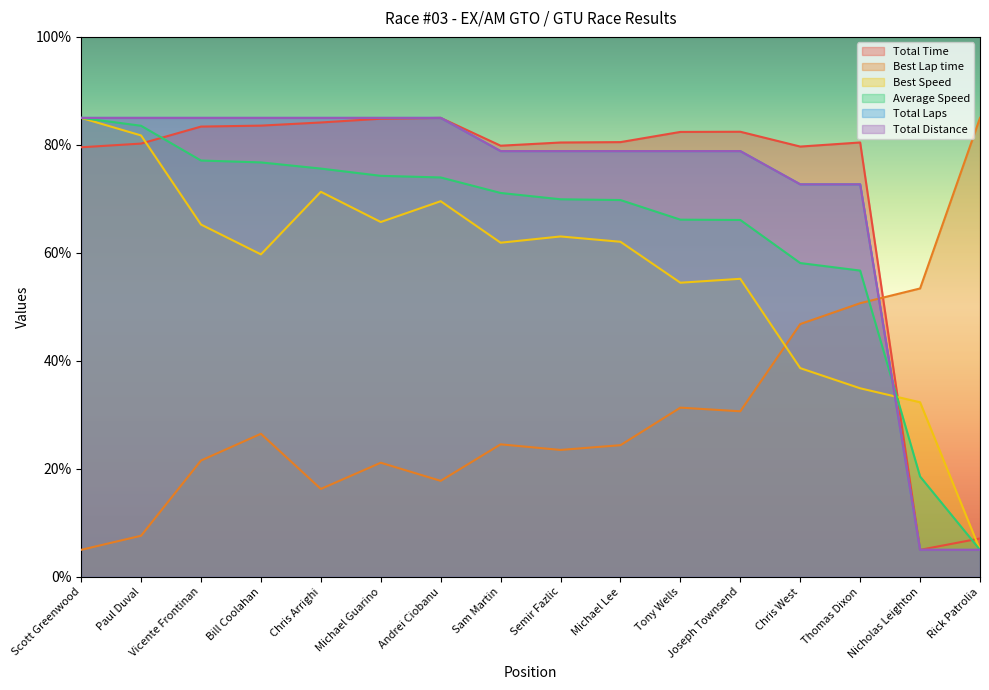

Where is the first local minimum for Best Lap time?

Chris Arrighi